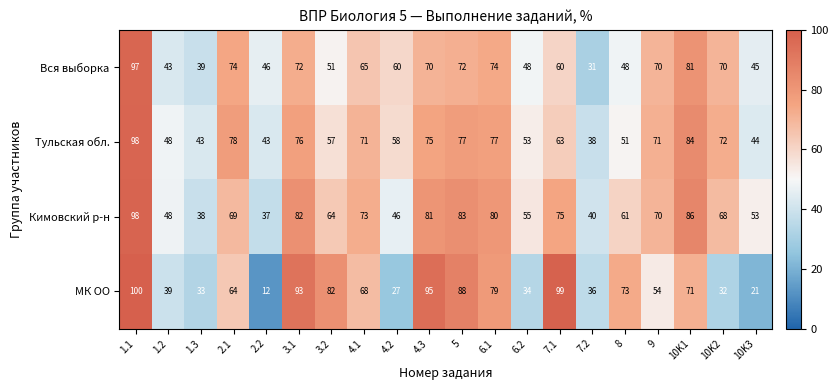

What is the difference between the Кимовский р-н values at 4.1 and 1.3?

35